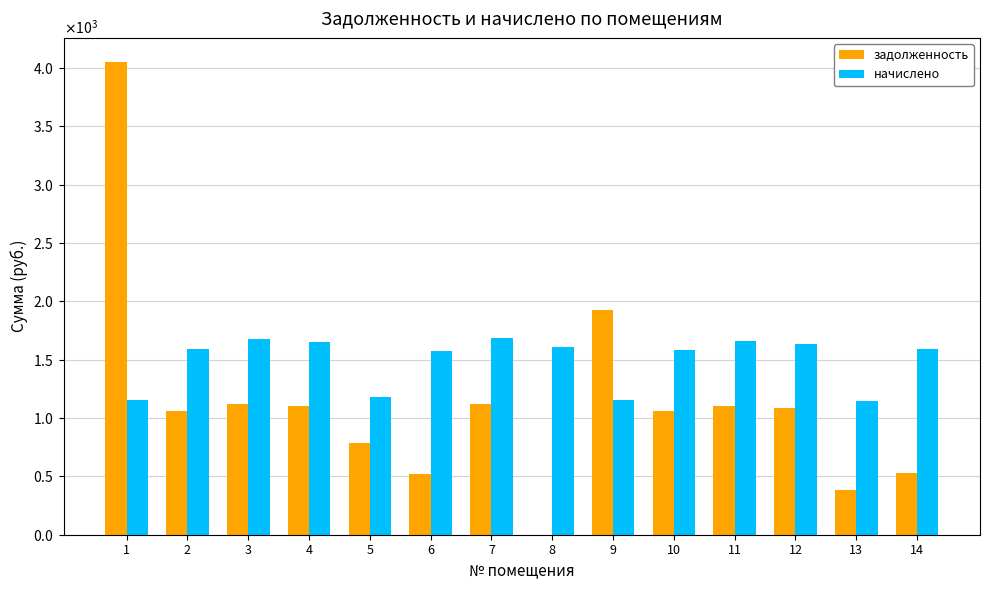

Are the bars grouped side by side (vs. stacked)?

Yes